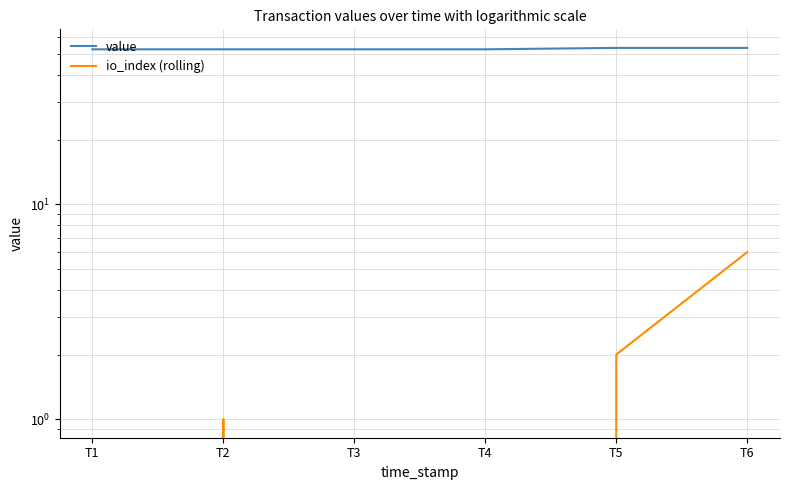

What is the difference between the maximum and minimum values in the value series?

0.8